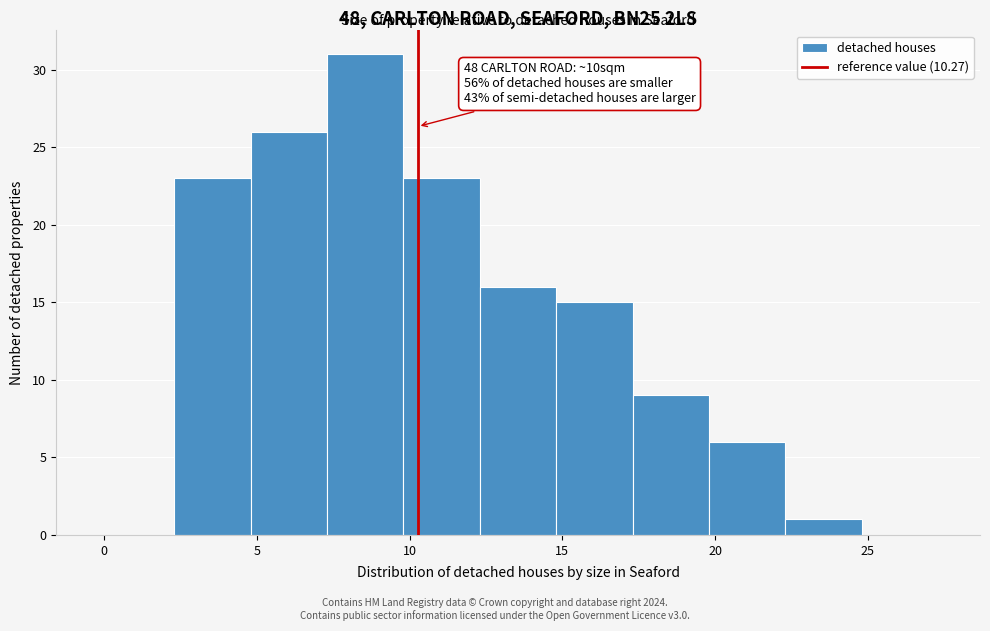

Which range on the x-axis has the tallest bar?

7.3 to 9.8